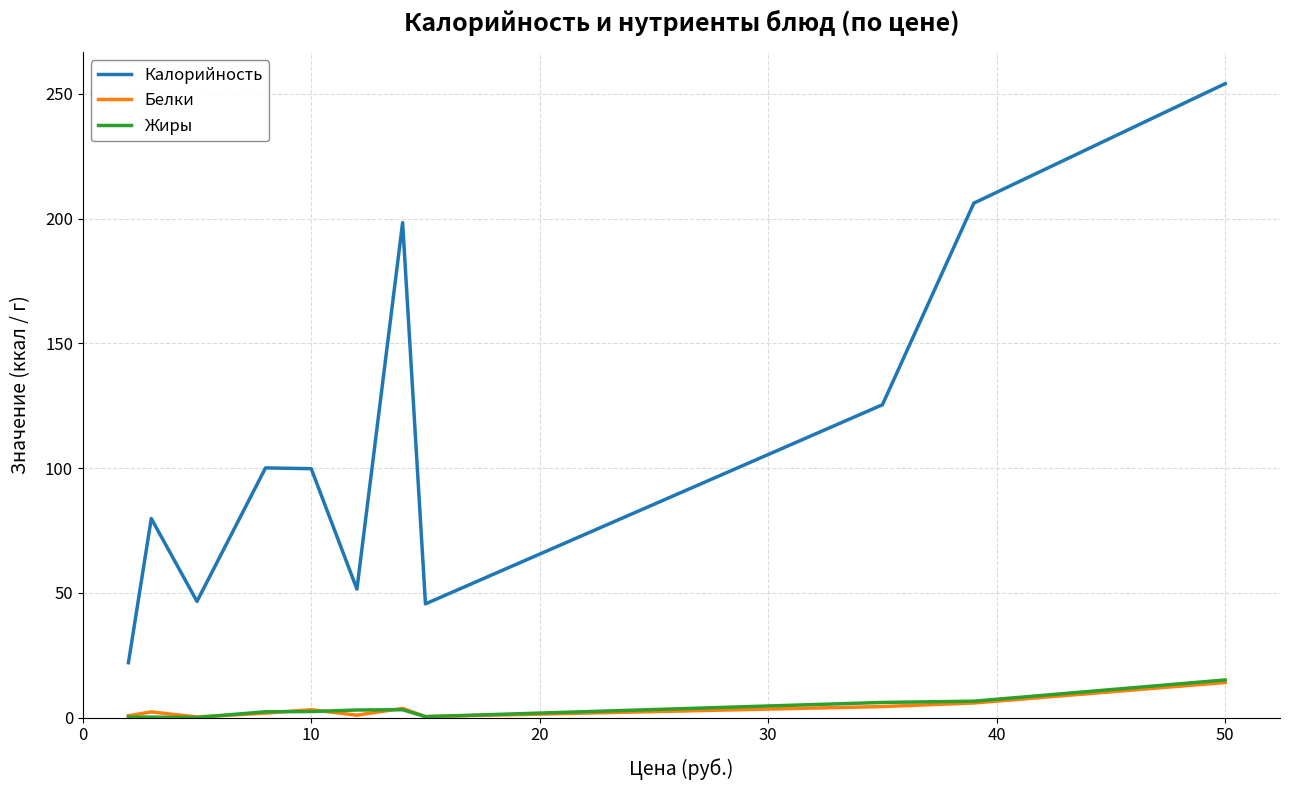

At how many categories does at least one series exceed 122?

4